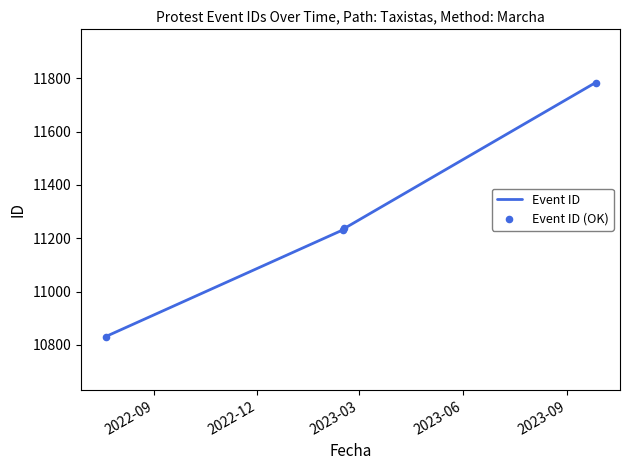

What is the sum of all values?

45084